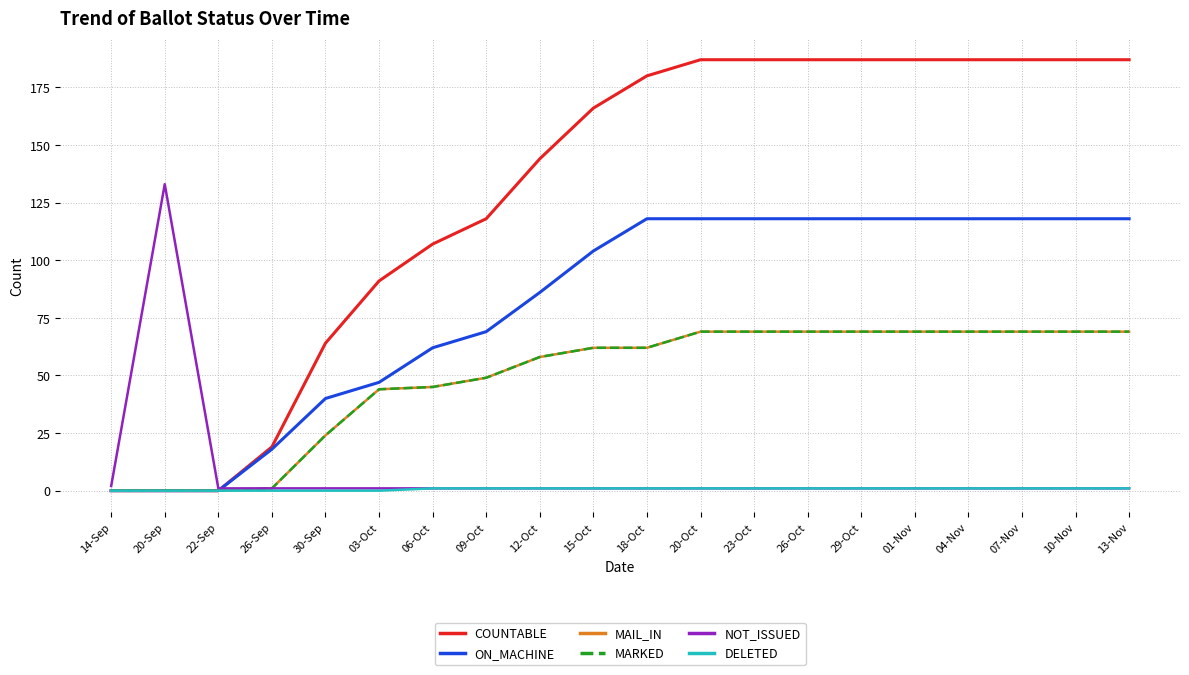

List the series in order of their peak value, lowest first.

DELETED, MAIL_IN, MARKED, ON_MACHINE, NOT_ISSUED, COUNTABLE